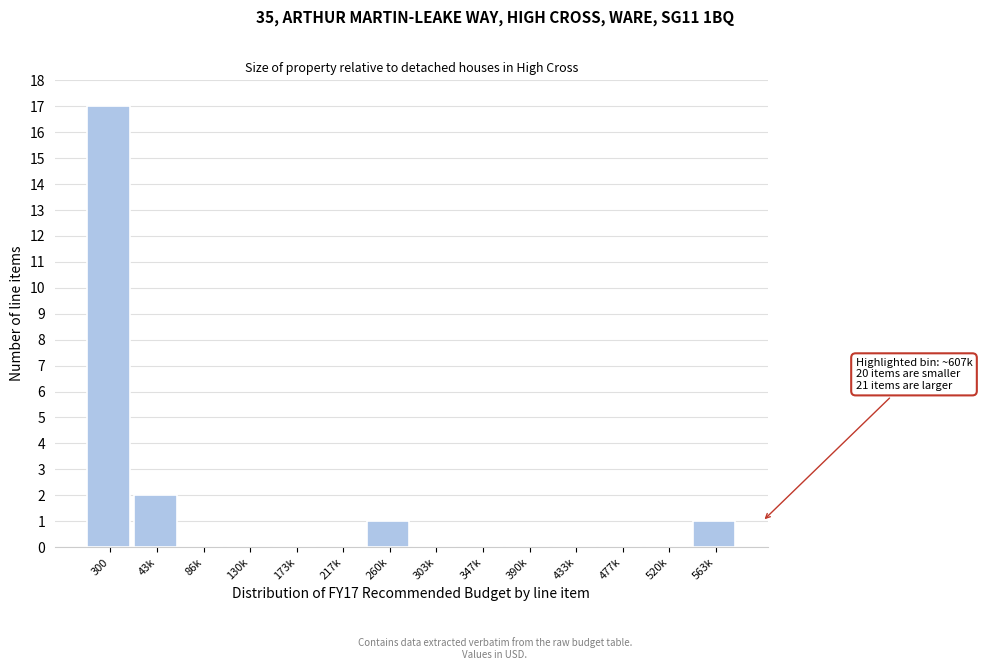

Reading left to right, list all the values displayed in this chart.

300=17	43k=2	86k=0	130k=0	173k=0	217k=0	260k=1	303k=0	347k=0	390k=0	433k=0	477k=0	520k=0	563k=1